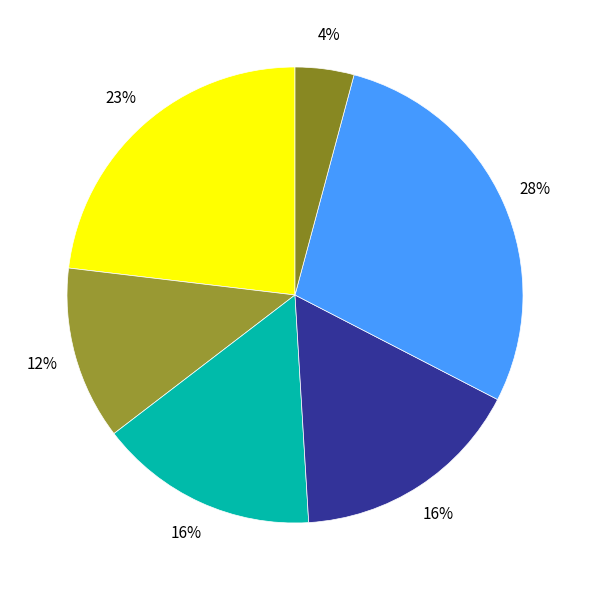

Count the number of slices in the pie.

6